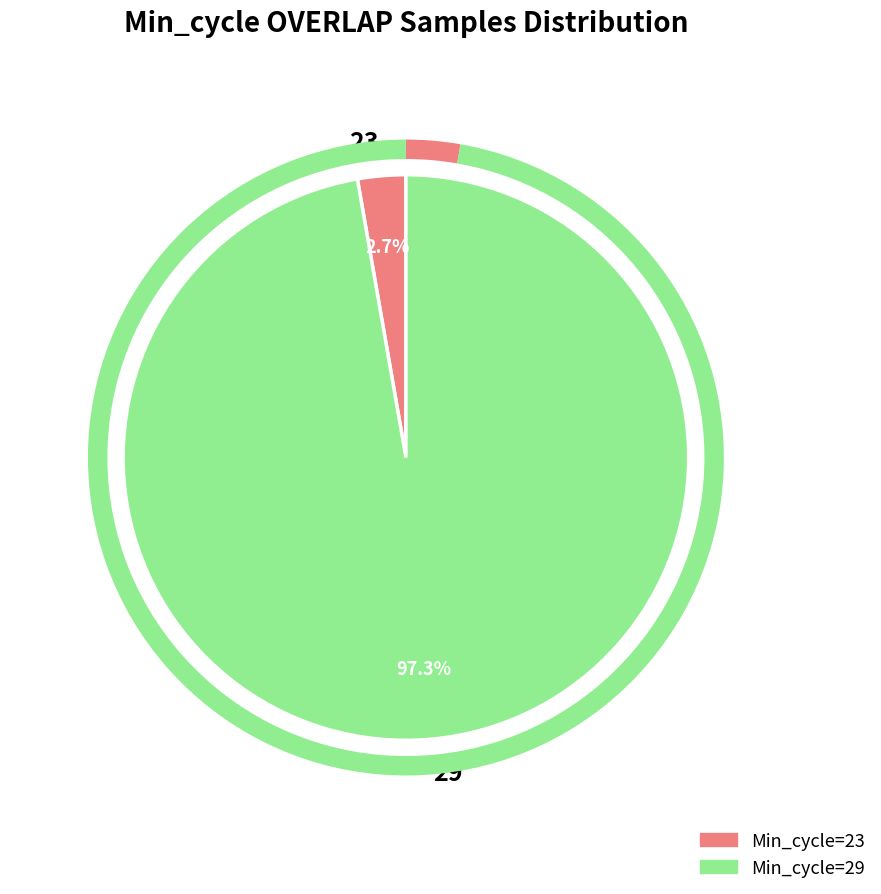

To the nearest percent, what percentage of the pie is 29?

97%